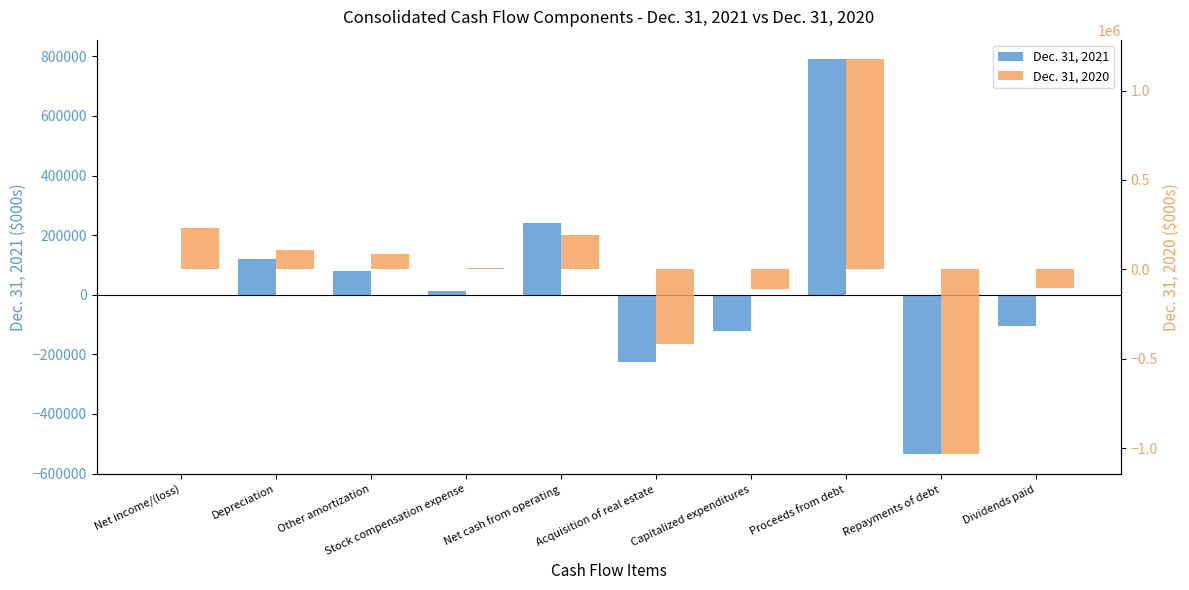

How many values in the Dec. 31, 2020 series exceed 84534?

4